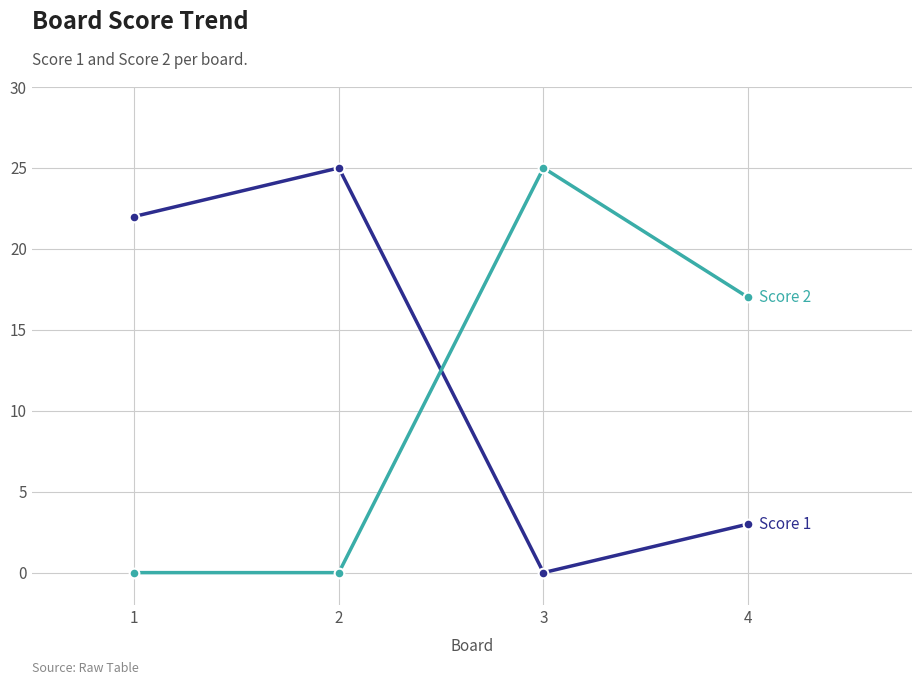

What is the maximum value shown in the chart?

25